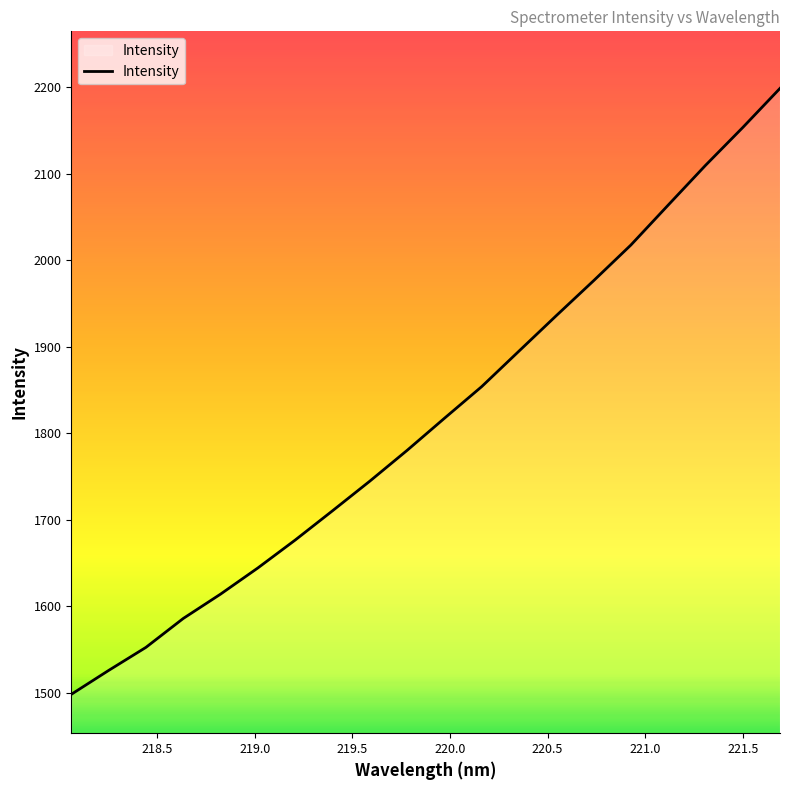

True or false: the data has more than 0 interior local peaks.

False